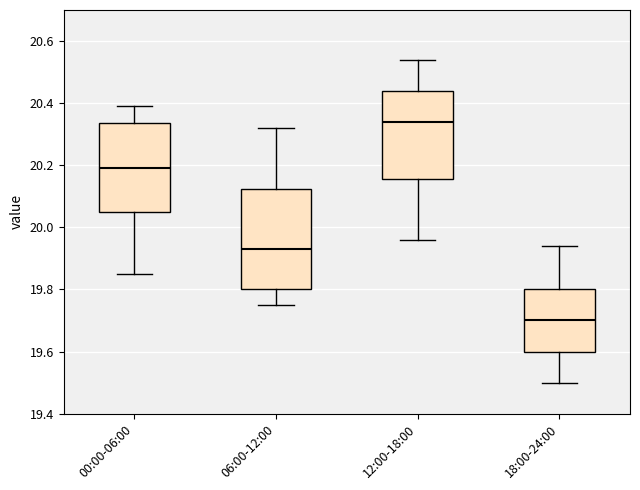

Comparing the boxes themselves (not the whiskers), which one is the tallest?

06:00-12:00